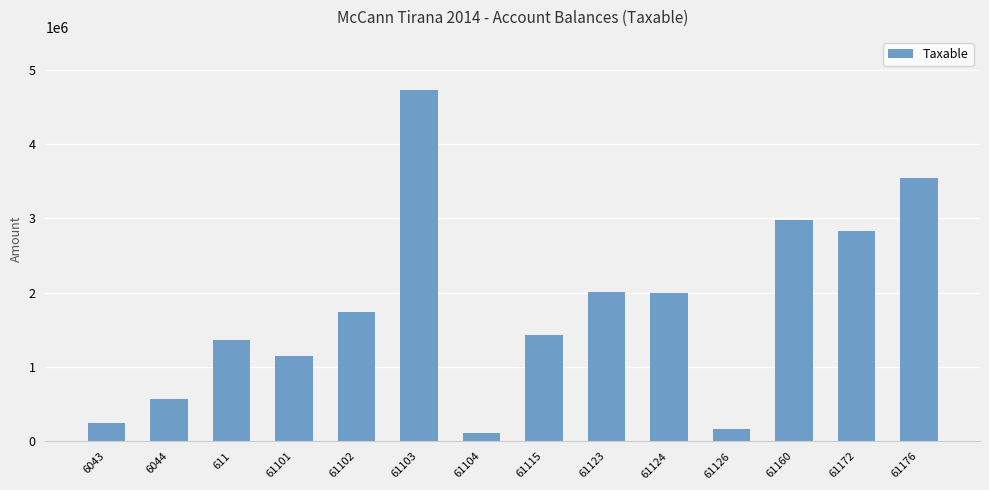

Count the number of values greater than 1735151.

7